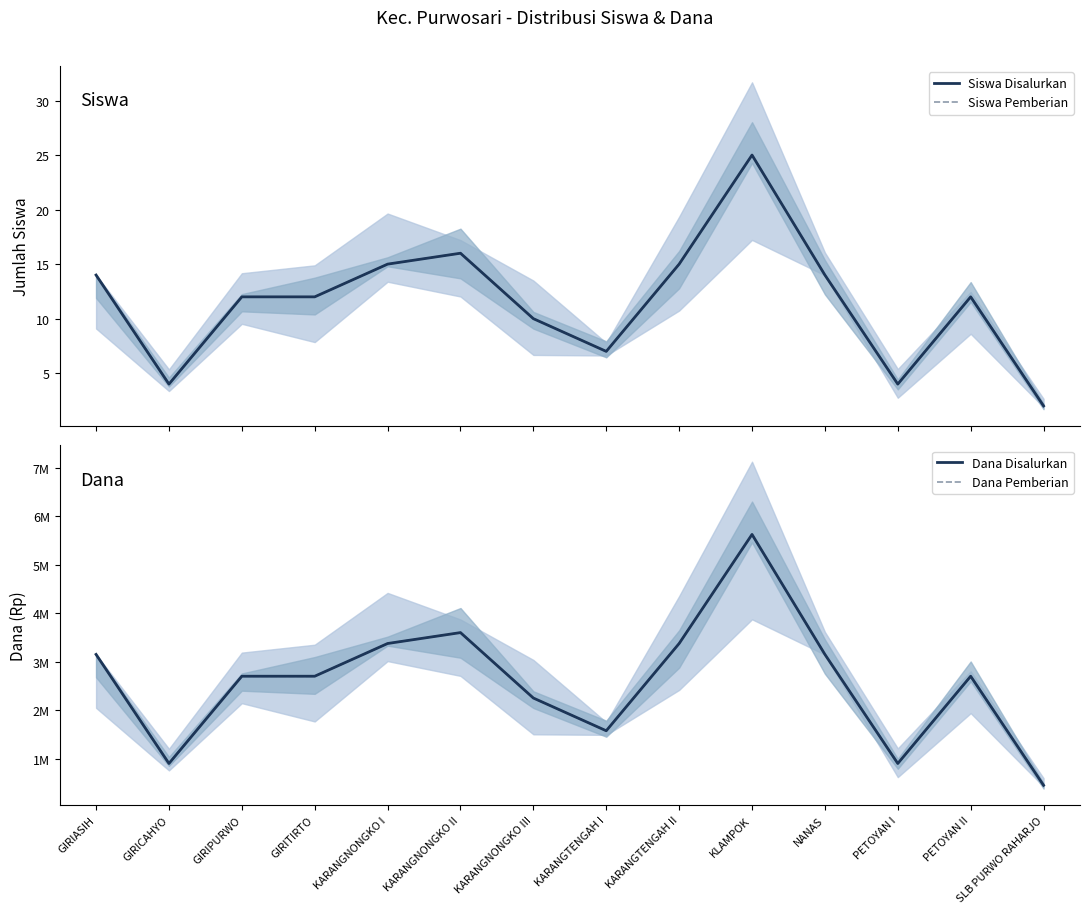

List the labels in order of Siswa Disalurkan value, smallest first.

SLB PURWO RAHARJO, GIRICAHYO, PETOYAN I, KARANGTENGAH I, KARANGNONGKO III, GIRIPURWO, GIRITIRTO, PETOYAN II, GIRIASIH, NANAS, KARANGNONGKO I, KARANGTENGAH II, KARANGNONGKO II, KLAMPOK